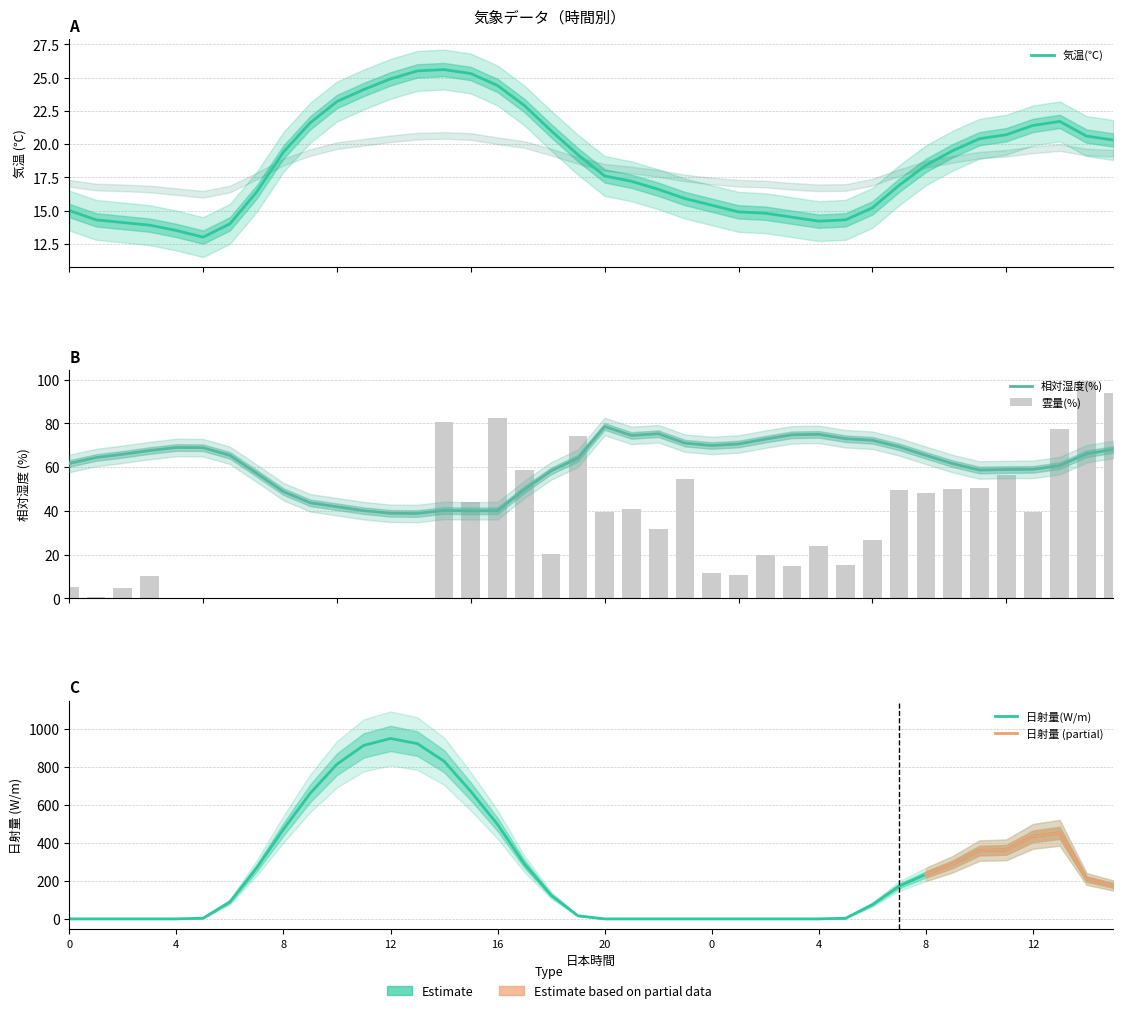

Rank the series by their maximum value, from highest to lowest.

日射量(W/m), 雲量(%), 相対湿度(%), 気温(℃)